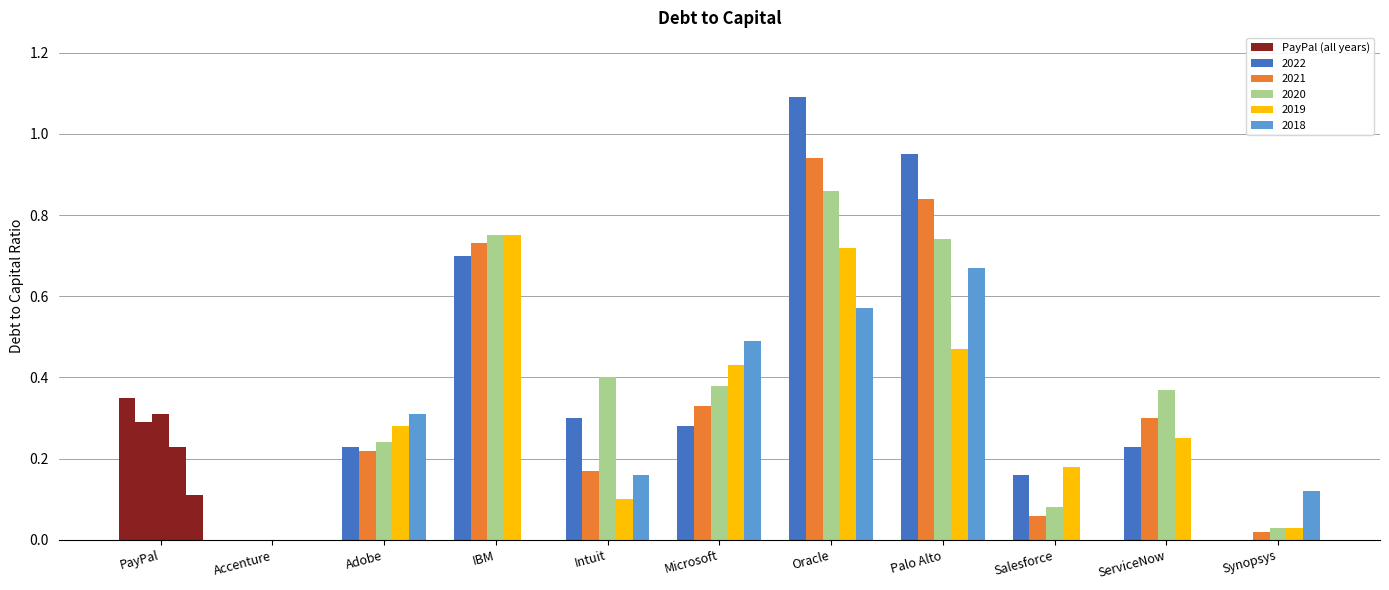

Between ServiceNow and Intuit, which is larger?

Intuit